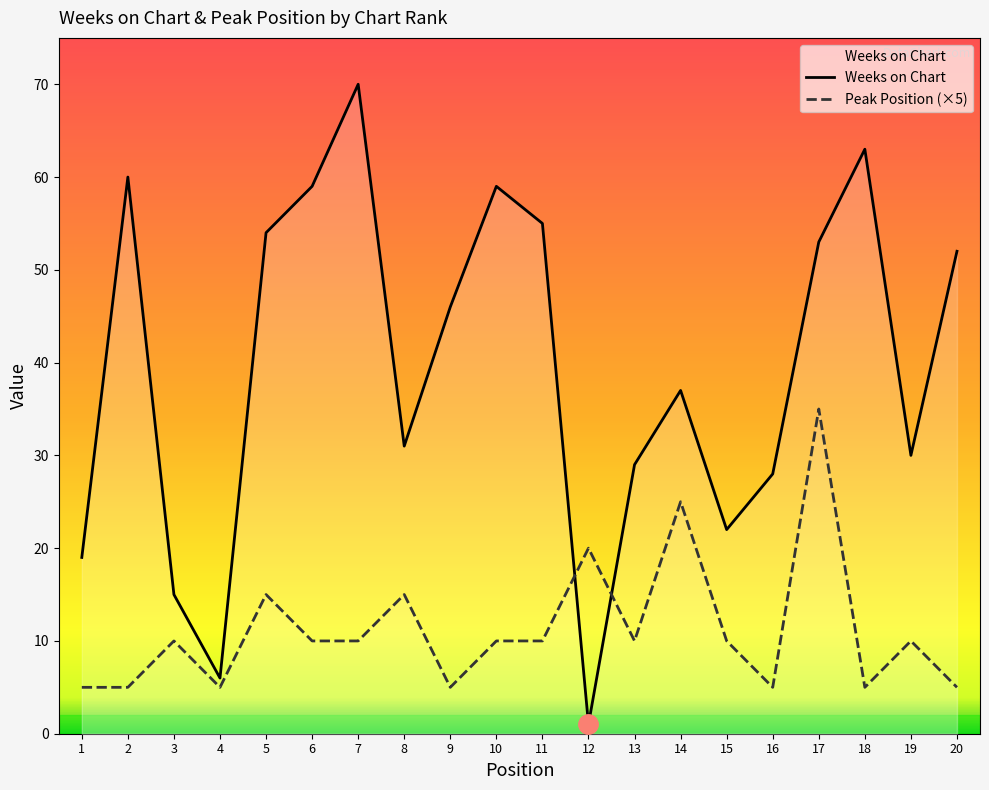

True or false: Weeks on Chart has more than 2 points higher than both neighbors.

True